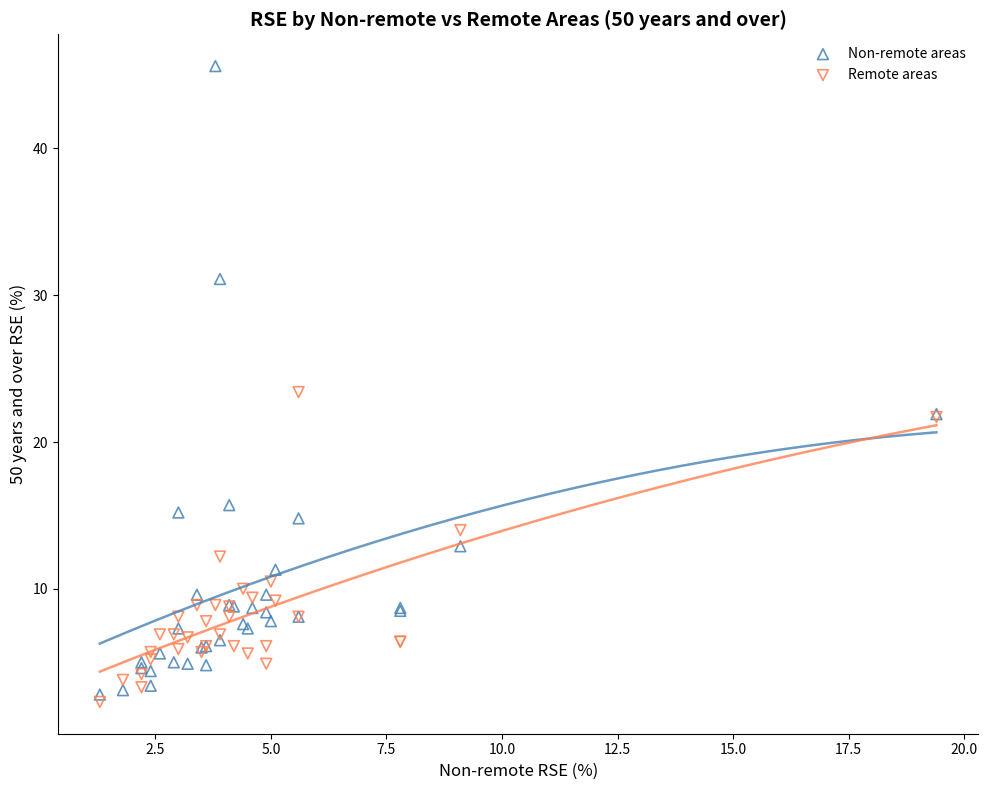

Which series has the largest Y range (max minus min)?

Non-remote areas